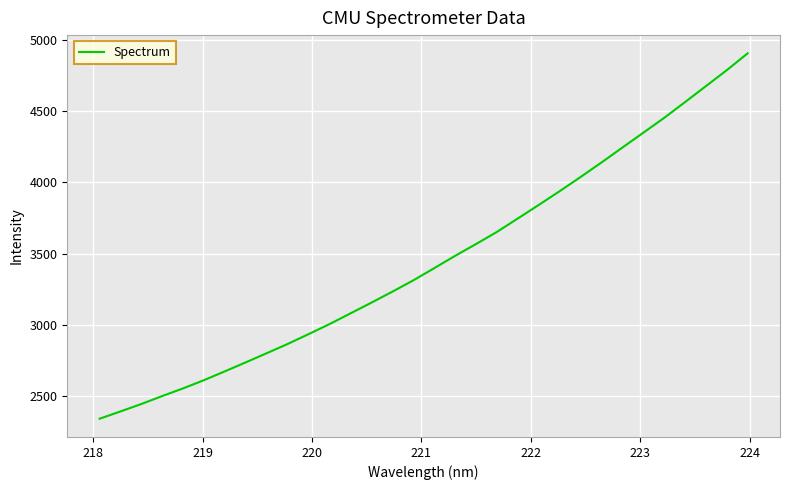

What is the difference between the maximum and minimum values?

2562.0